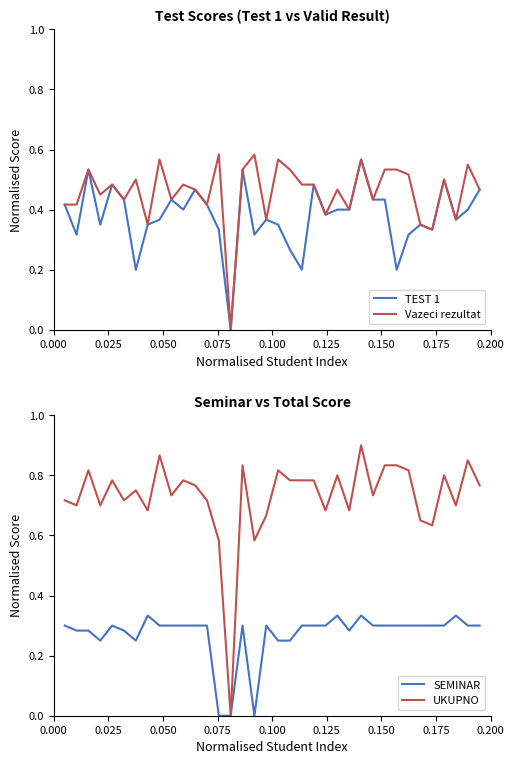

The value of Vazeci rezultat at 0.150 is 0.5. True or false?

True